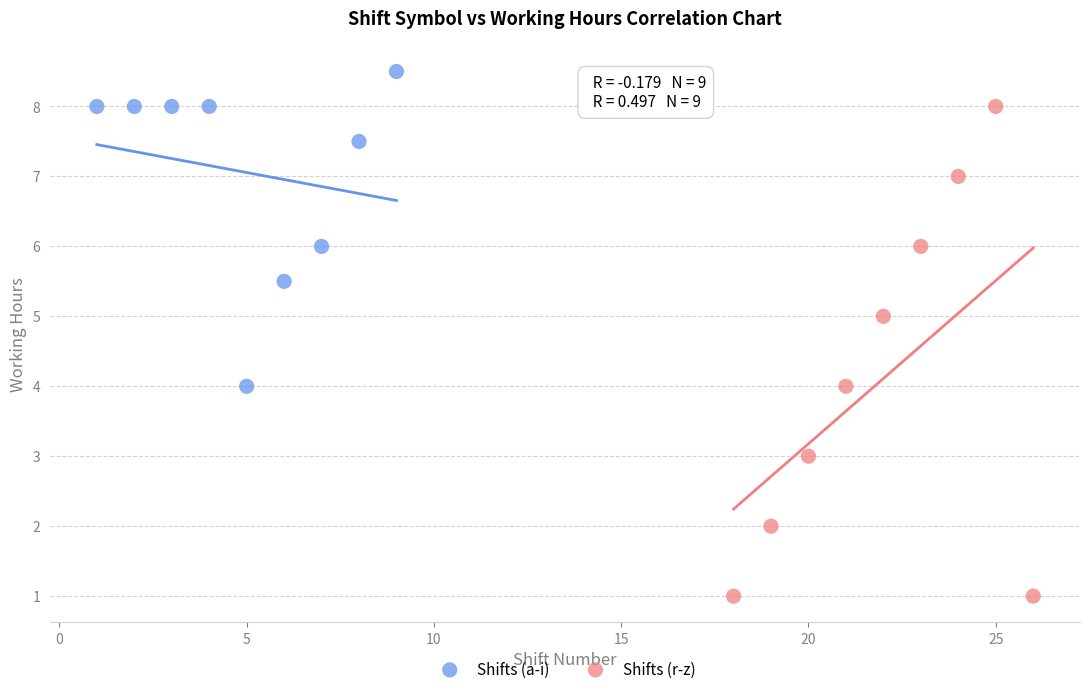

Which series reaches the minimum Y coordinate?

Shifts (r-z)